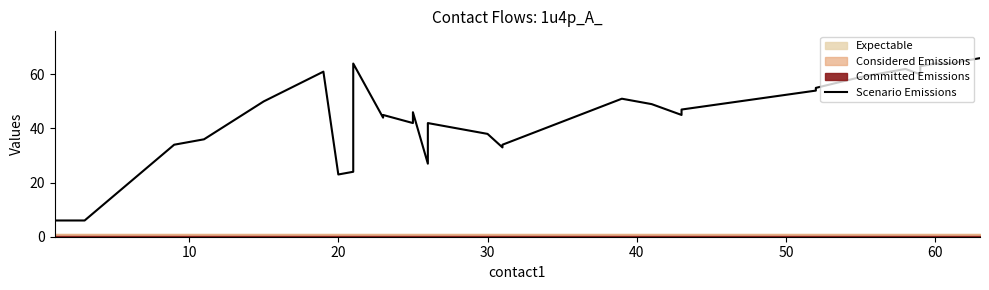

What is the sum of all values?

1669